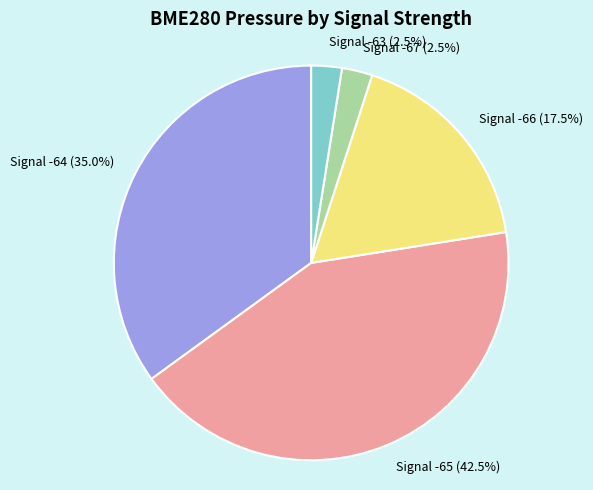

Is there a majority slice in this chart?

No